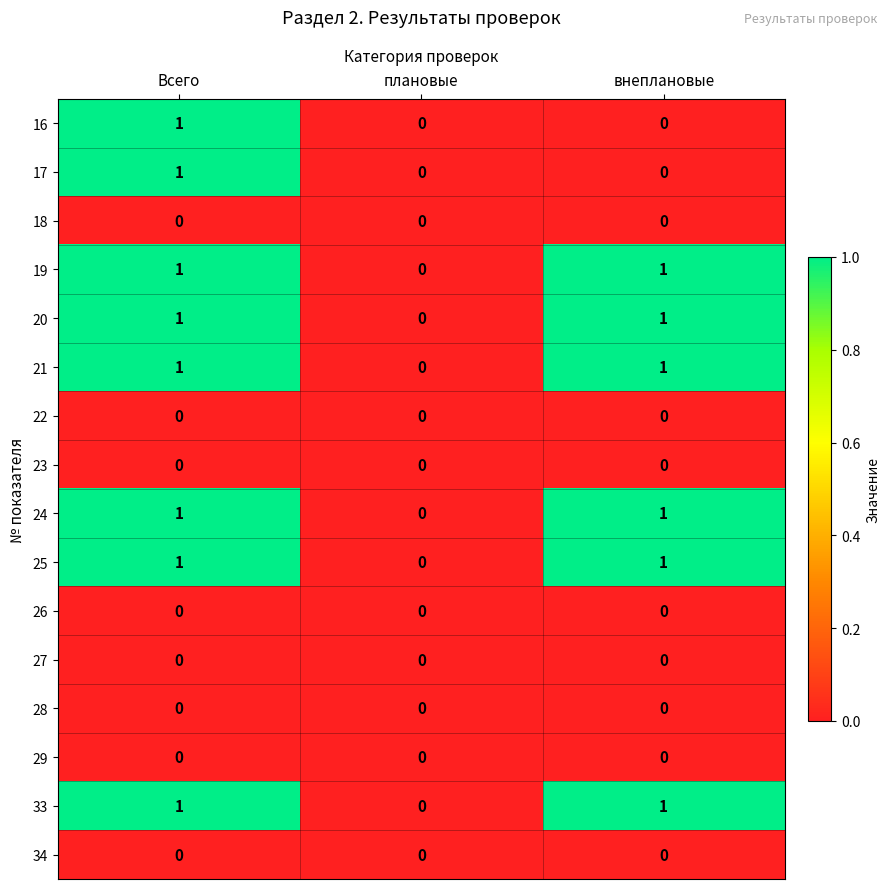

Is the value of 25 at внеплановые greater than the value of 26 at внеплановые?

Yes